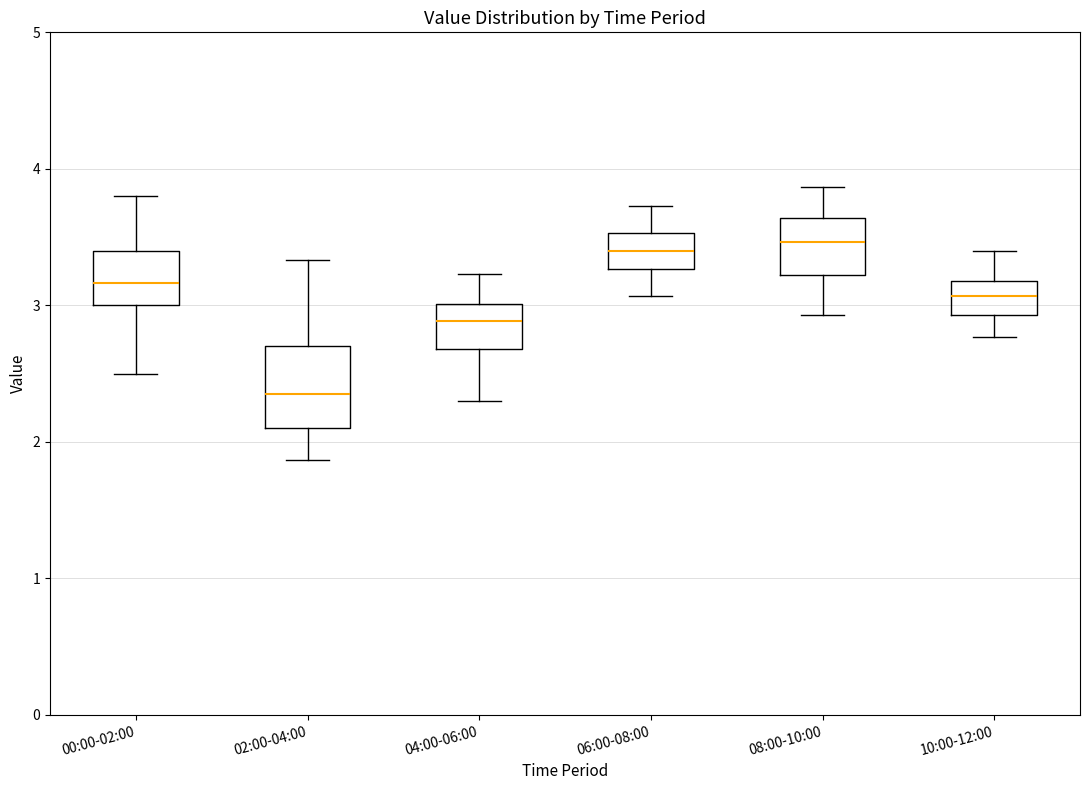

Reading left to right, read every box against the y-axis: the position of its median line, the range the box covers, and the ends of its whiskers. The values are not printed on the chart, so give them approximately, as read against the axis.

00:00-02:00: median 3.2, box 3.0 to 3.4, whiskers 2.5 to 3.8
02:00-04:00: median 2.4, box 2.1 to 2.7, whiskers 1.9 to 3.3
04:00-06:00: median 2.9, box 2.7 to 3.0, whiskers 2.3 to 3.2
06:00-08:00: median 3.4, box 3.3 to 3.5, whiskers 3.1 to 3.7
08:00-10:00: median 3.5, box 3.2 to 3.6, whiskers 2.9 to 3.9
10:00-12:00: median 3.1, box 2.9 to 3.2, whiskers 2.8 to 3.4